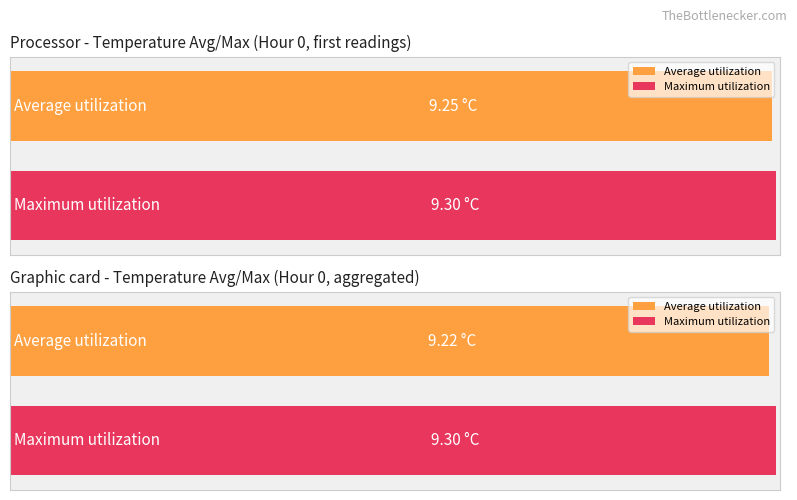

What is the difference between the second highest and second lowest values in the Average utilization series?

0.1